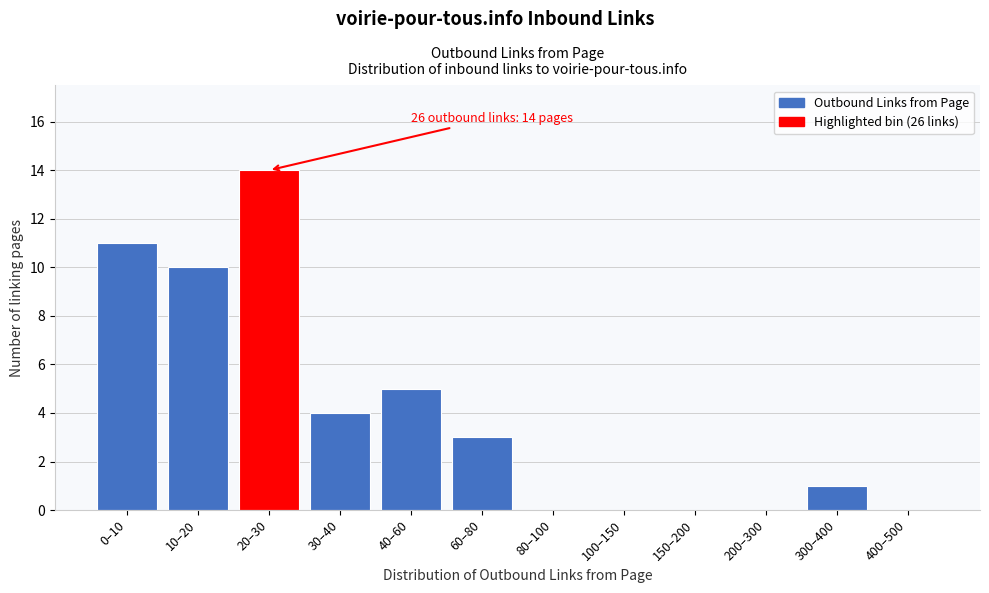

Reading left to right, list all the values displayed in this chart.

0–10=11	10–20=10	20–30=14	30–40=4	40–60=5	60–80=3	80–100=0	100–150=0	150–200=0	200–300=0	300–400=1	400–500=0